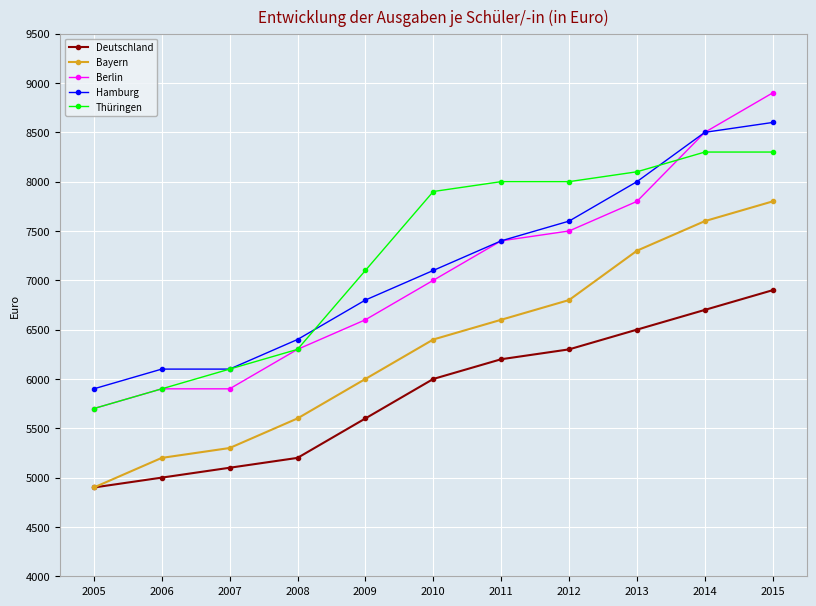

The Thüringen series shows 6100 at 2007. True or false?

True